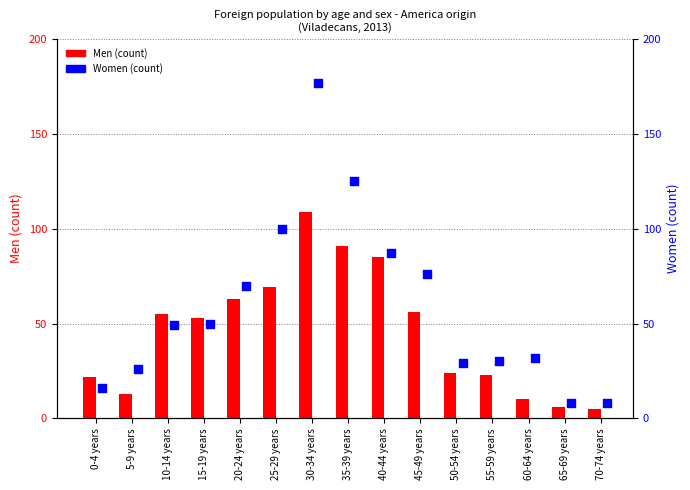

Which series contains the highest Y value?

Women